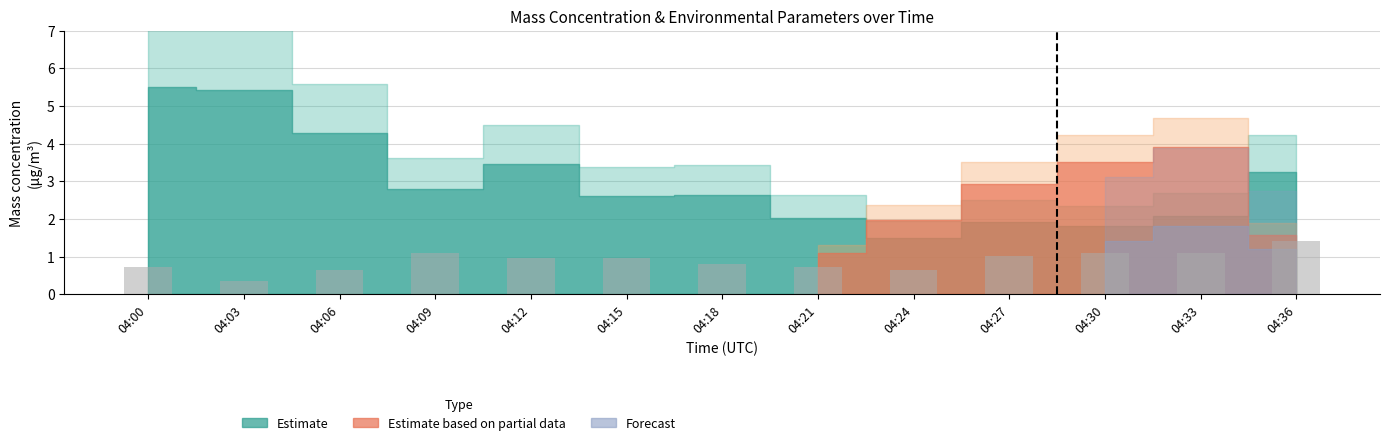

What is the change in value from 04:06 to 04:15?

+0.3